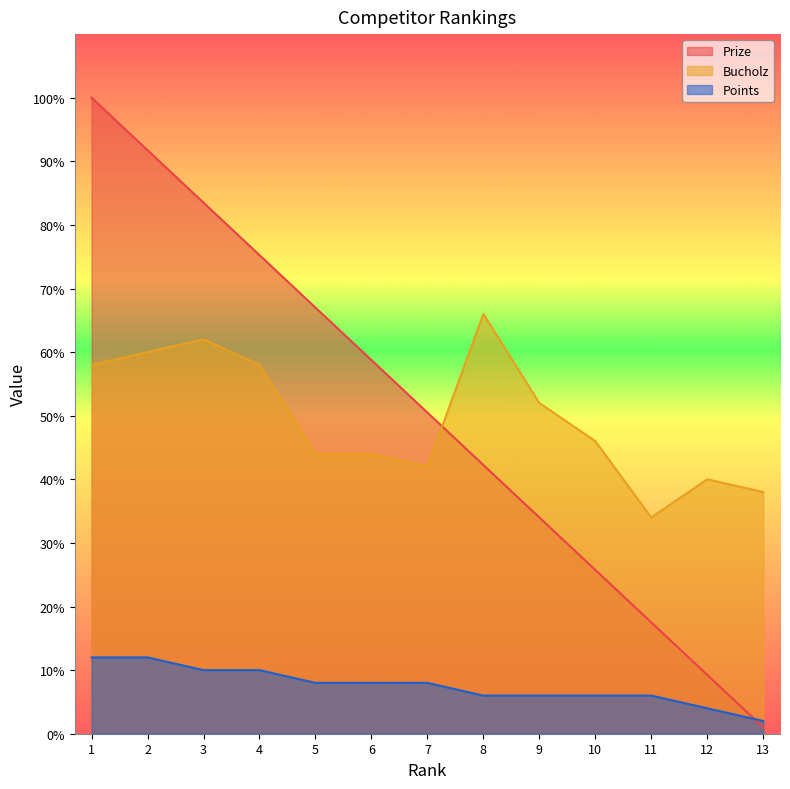

The Bucholz series shows 46.0 at 10. True or false?

True